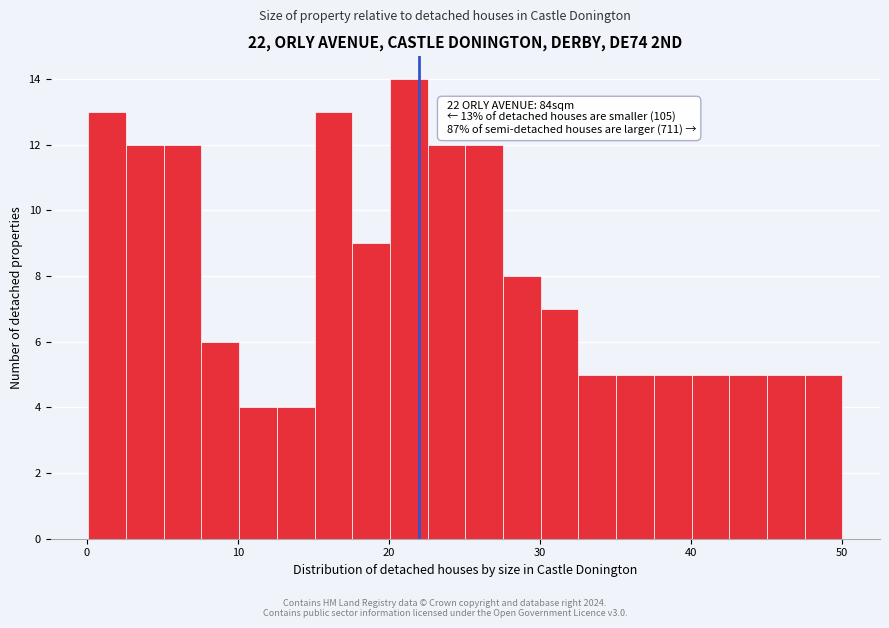

Around what value on the x-axis is the tallest bar? Give the approximate position of its centre, as read against the axis.

21